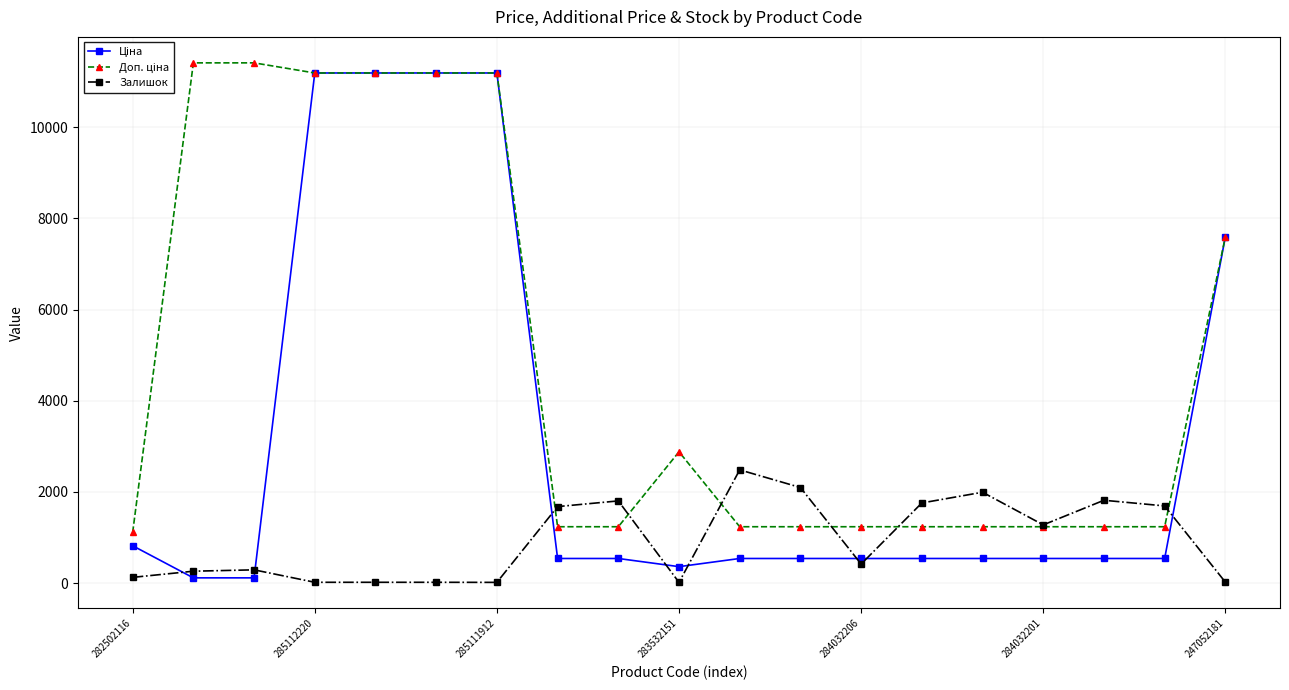

At how many categories does at least one series exceed 7423?

7